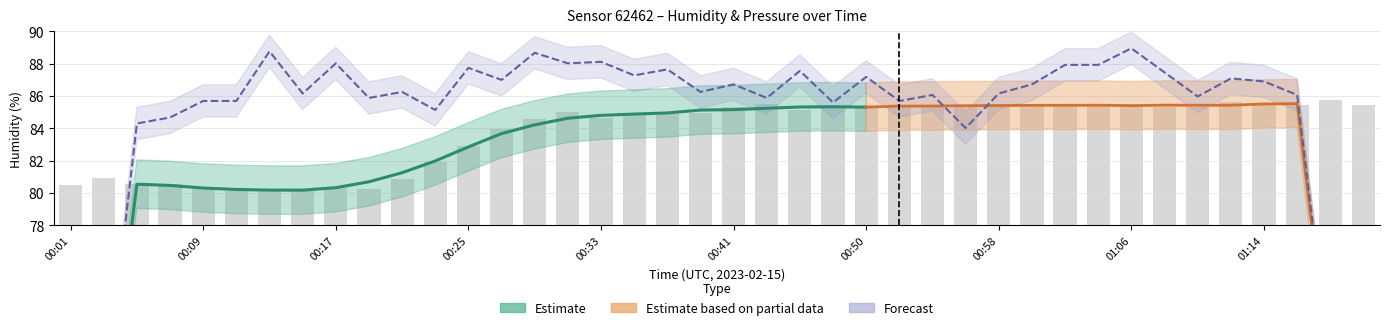

What is the approximate value at 01:20?

85.4